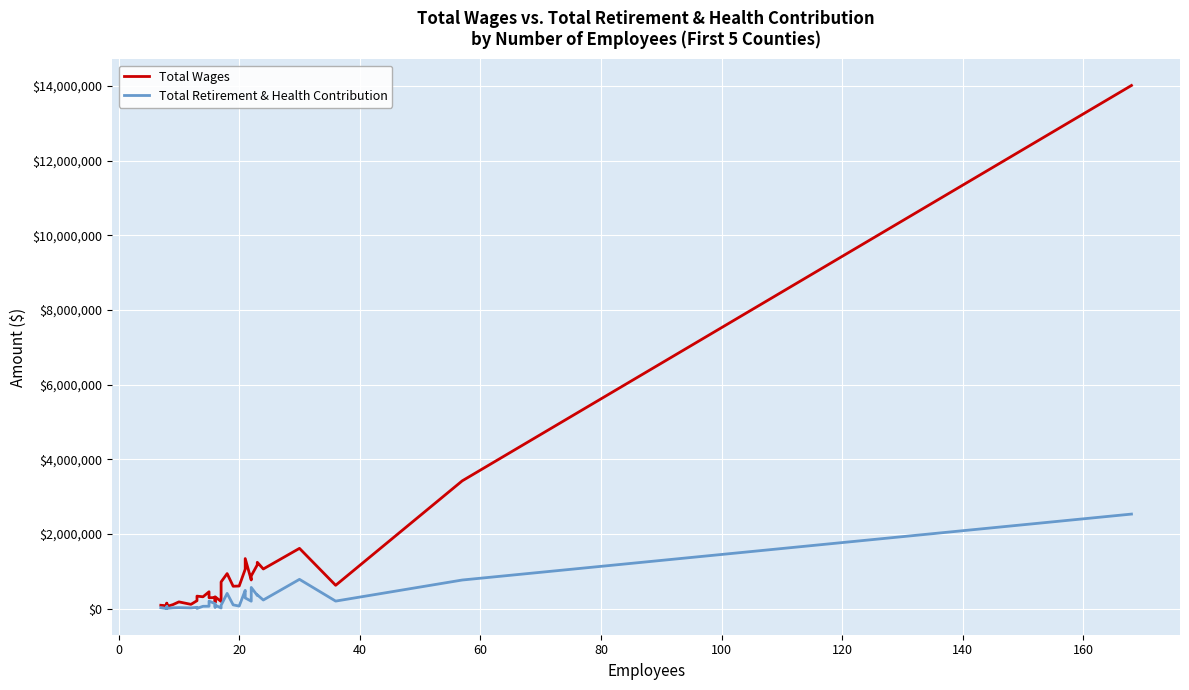

True or false: Total Wages has a value of 638259 at 17.

False